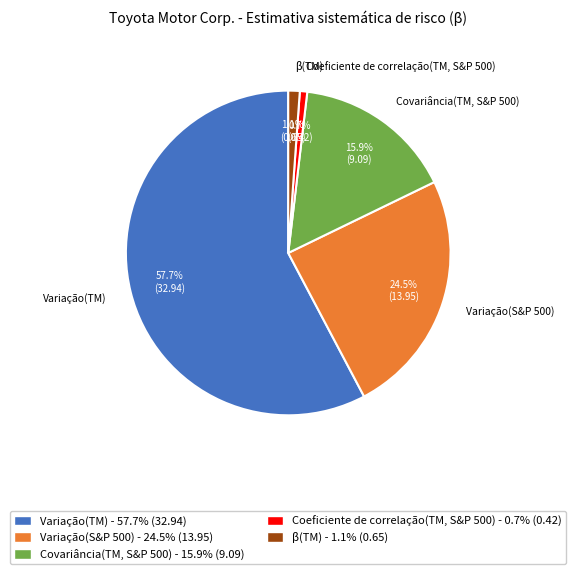

Which category has the biggest portion of the pie?

Variação(TM)